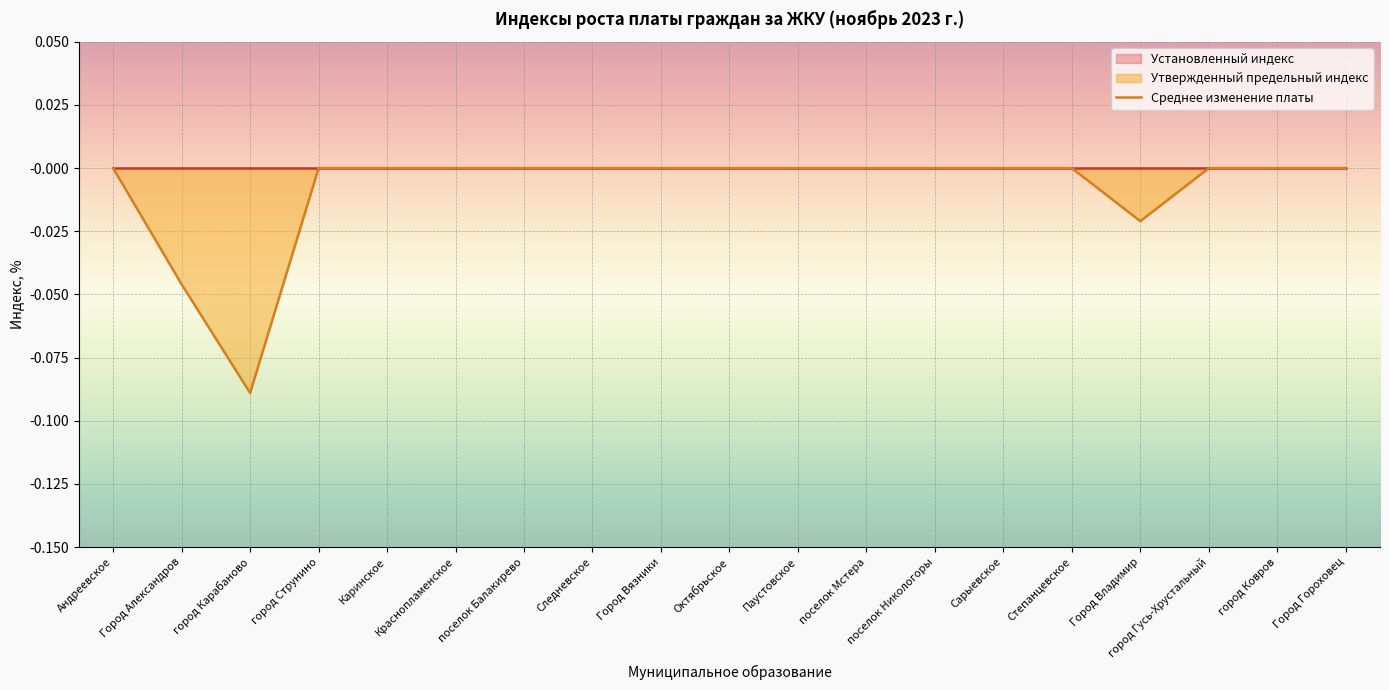

Is it true that the value at город Карабаново is -0.1?

False